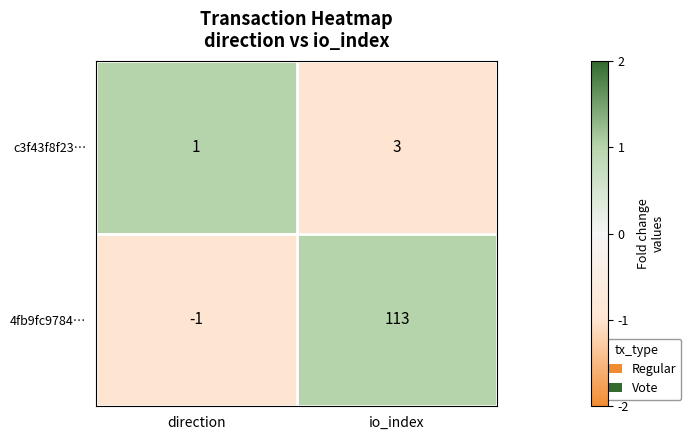

At which category is the sum across all series the highest?

io_index